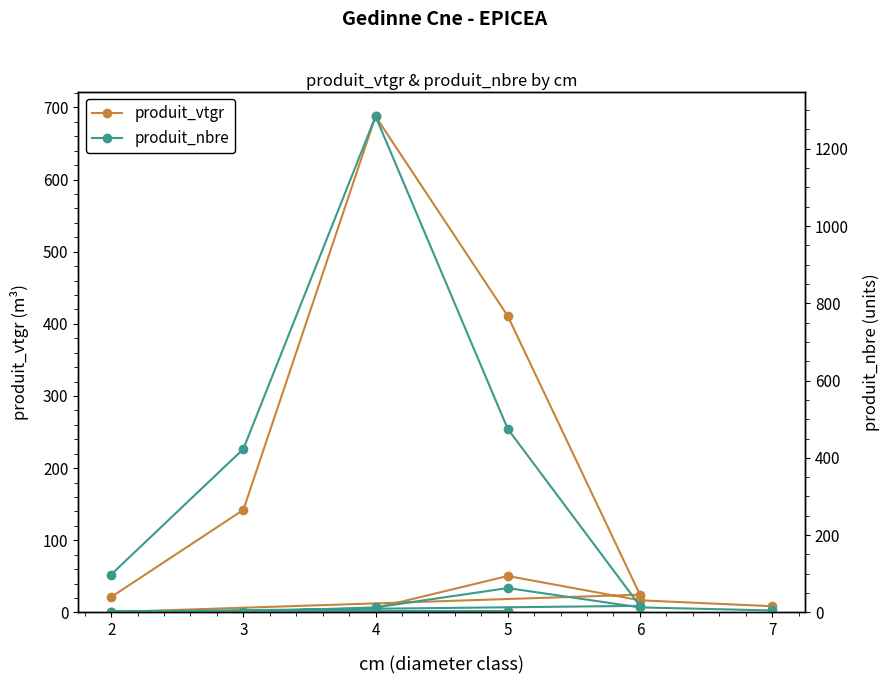

What is the sum of all produit_vtgr values?

1373.3